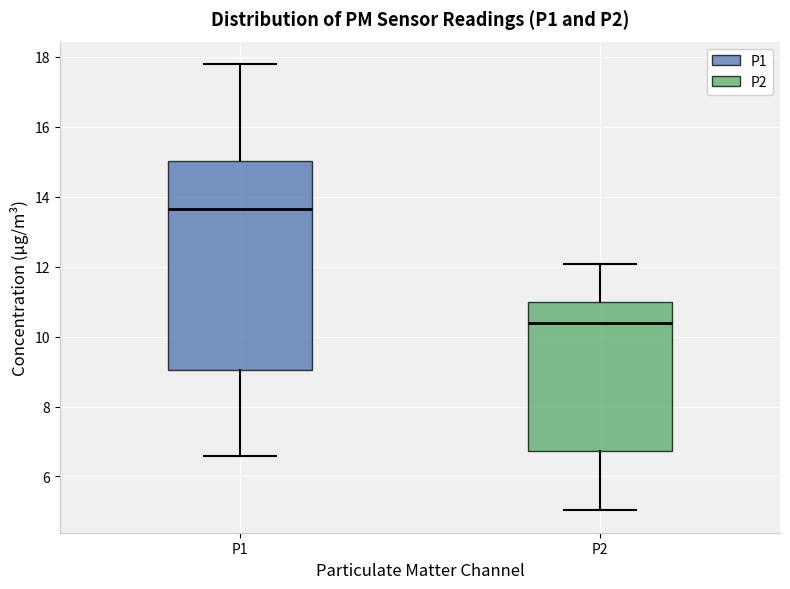

Where does the lower whisker of the box for P1 end on the y-axis? The values are not printed on the chart, so give them approximately, as read against the axis.

6.6